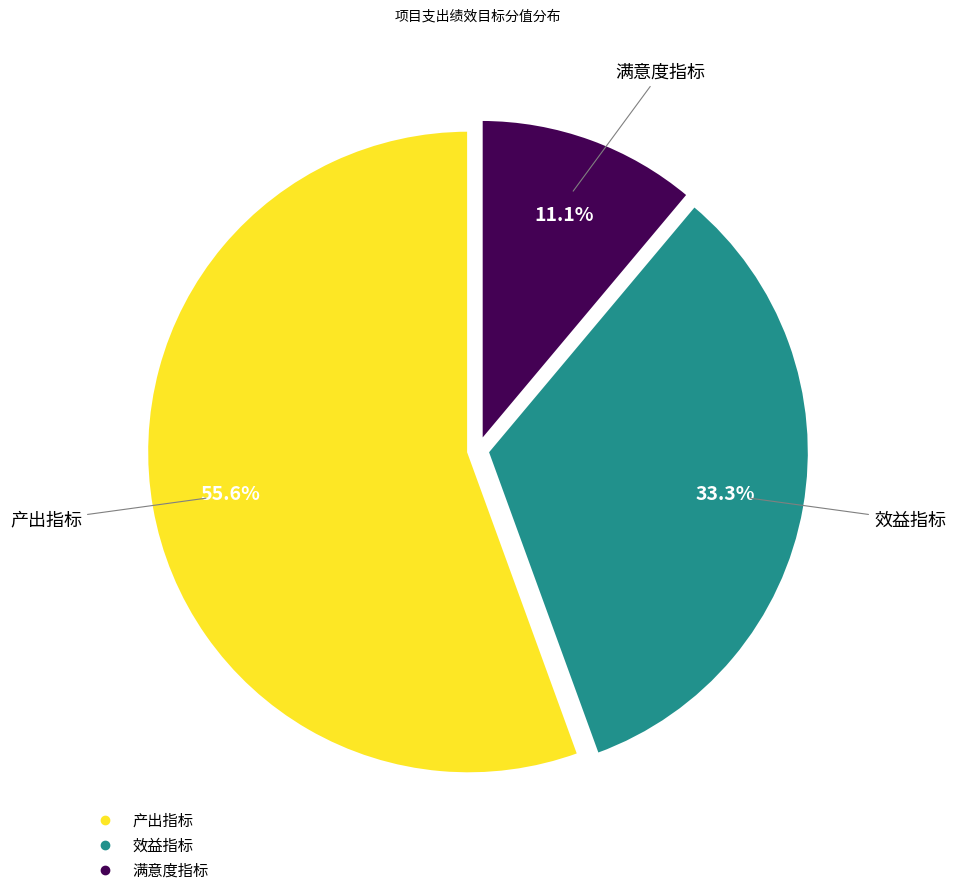

Does 效益指标 represent more than half of the total?

No